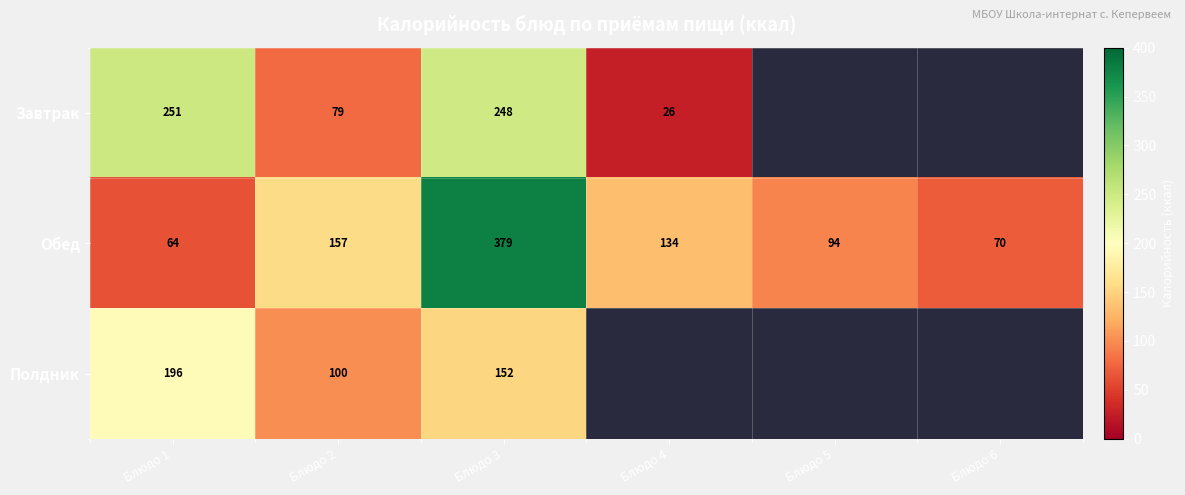

Which category has the lowest value in the Обед series?

Блюдо 1